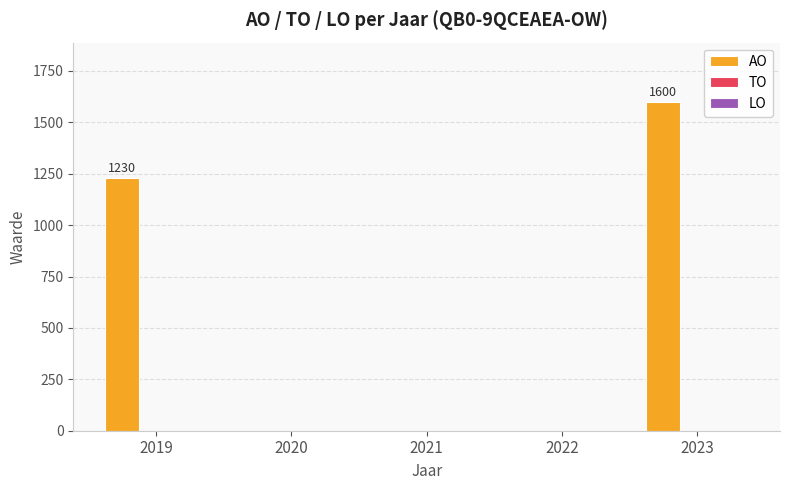

Approximately how many times larger is the value at 2023 compared to 2019?

1.3